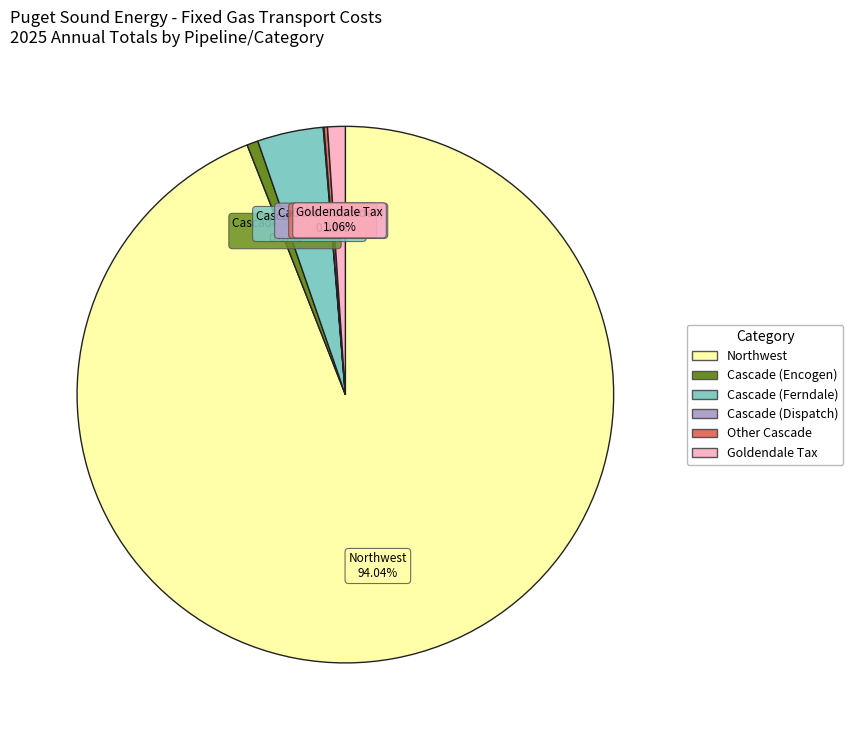

Between Cascade (Encogen) and Cascade (Ferndale), which is larger?

Cascade (Ferndale)